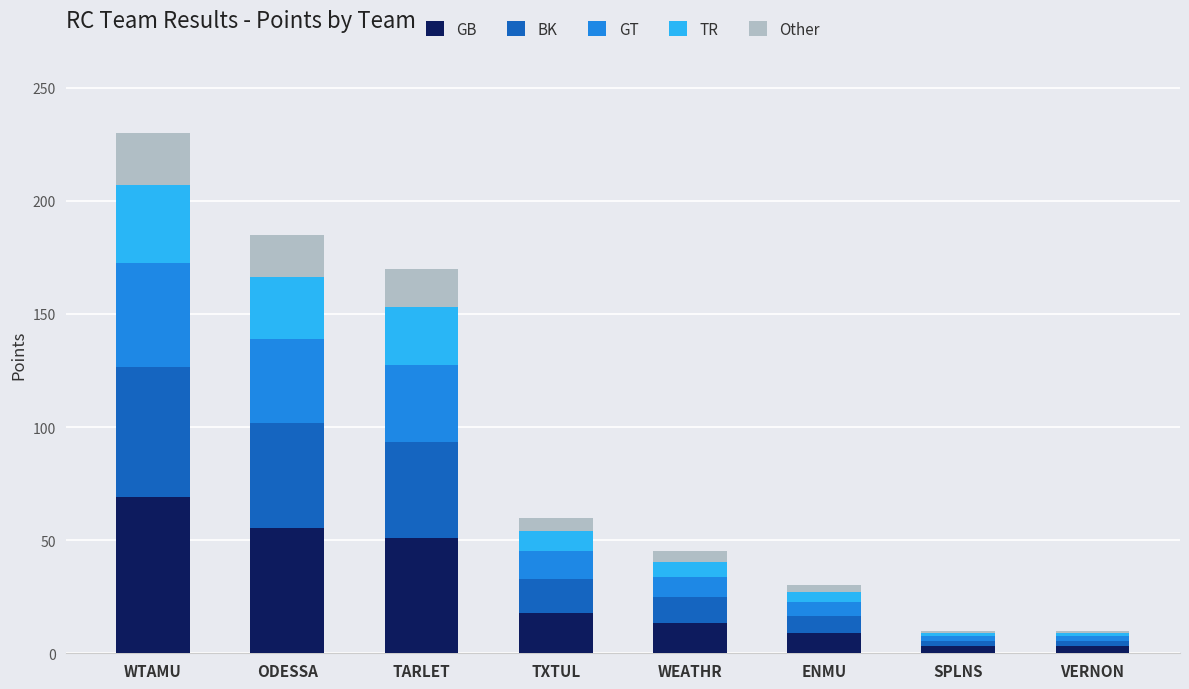

True or false: GB has a value of 123.8 at WTAMU.

False